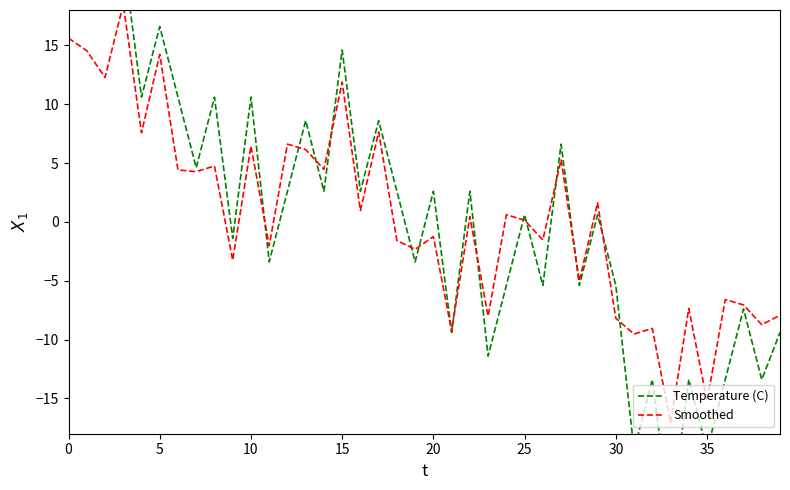

Which series changed the most between 20 and 38?

Temperature (C)